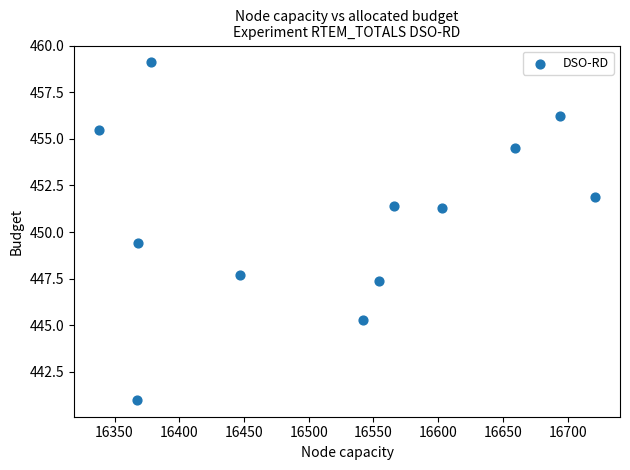

What Y value in the scatter plot is closest to 450?

449.4